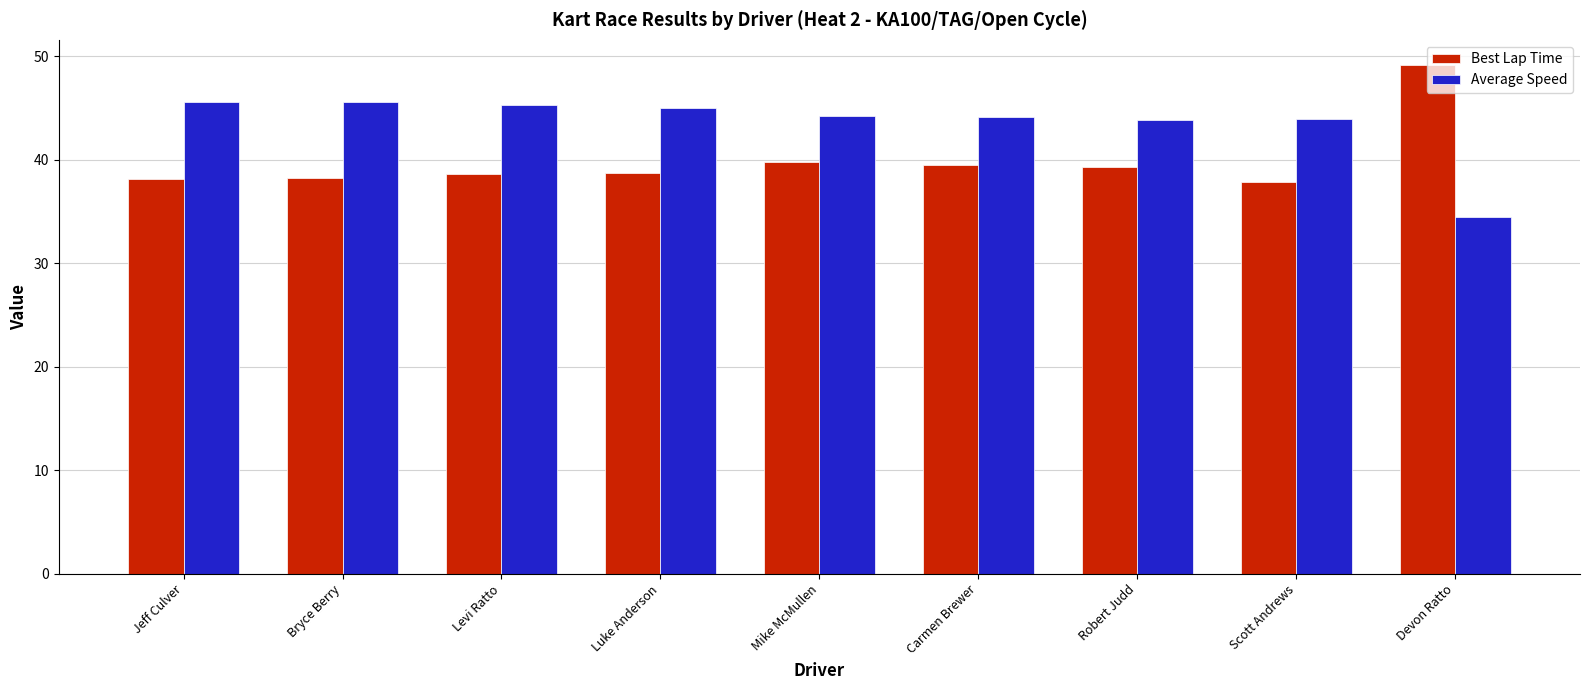

What is the total value across all series at Bryce Berry?

83.8